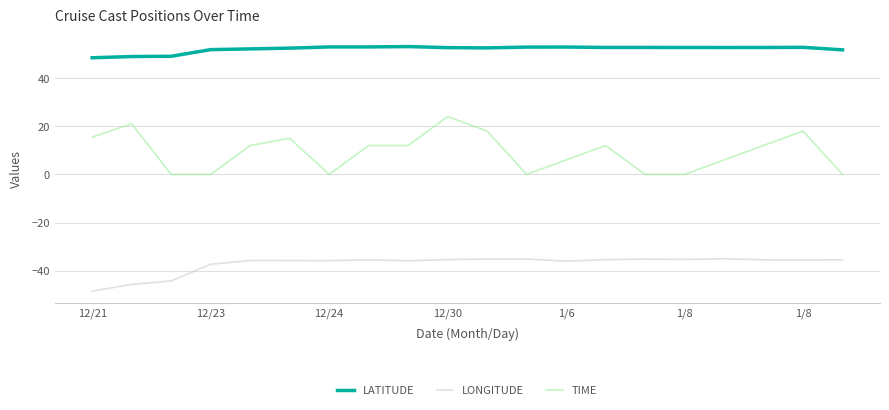

Which series has the largest total across all categories?

LATITUDE